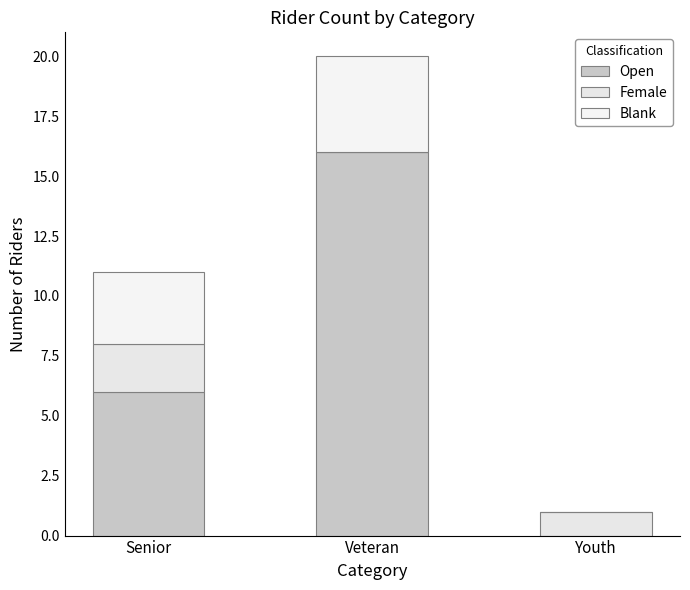

Are the bars horizontal?

No